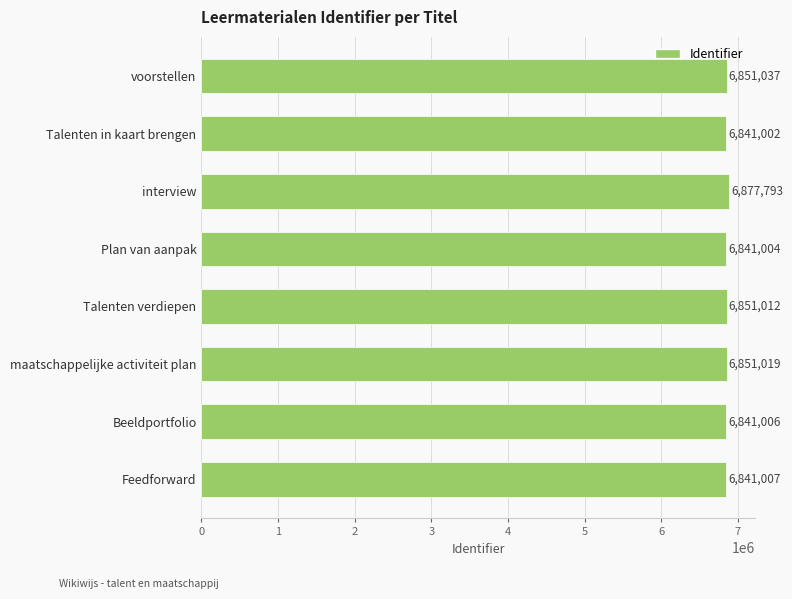

Reading bottom to top, extract all data points from this chart.

6841007	6841006	6851019	6851012	6841004	6877793	6841002	6851037